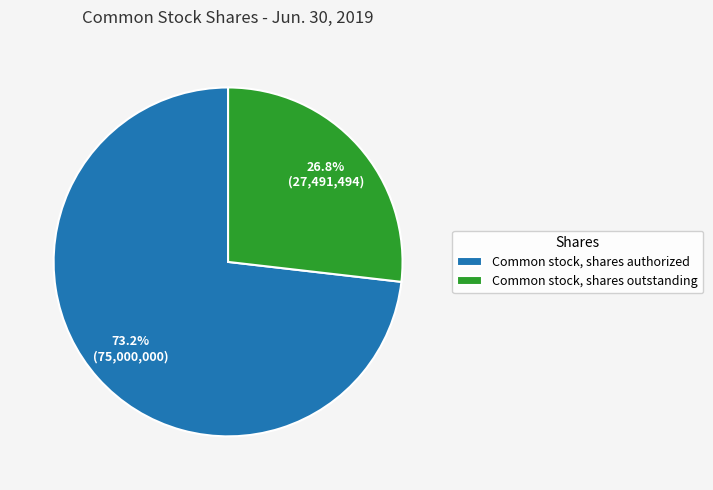

What is the majority slice?

Common stock, shares authorized